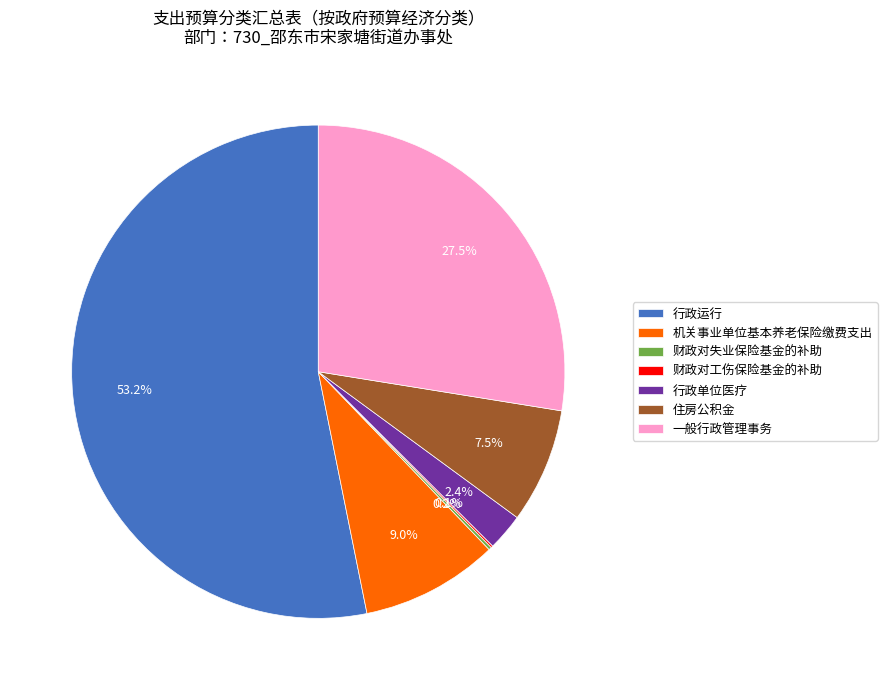

Combined, do 住房公积金 and 行政运行 account for over 50%?

Yes